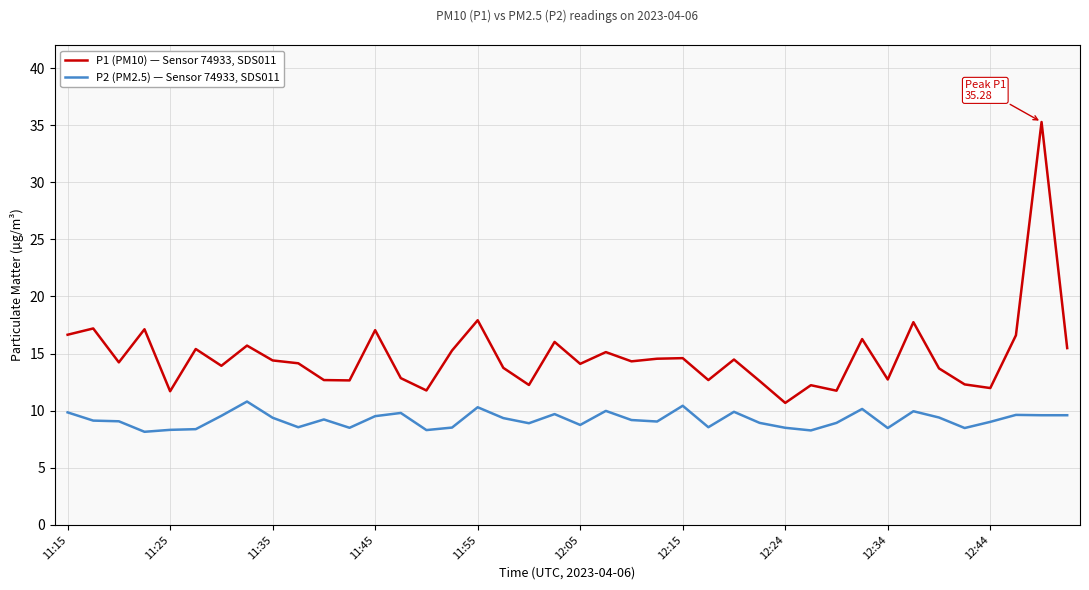

Which series has the largest total across all categories?

P1 (PM10) — Sensor 74933, SDS011